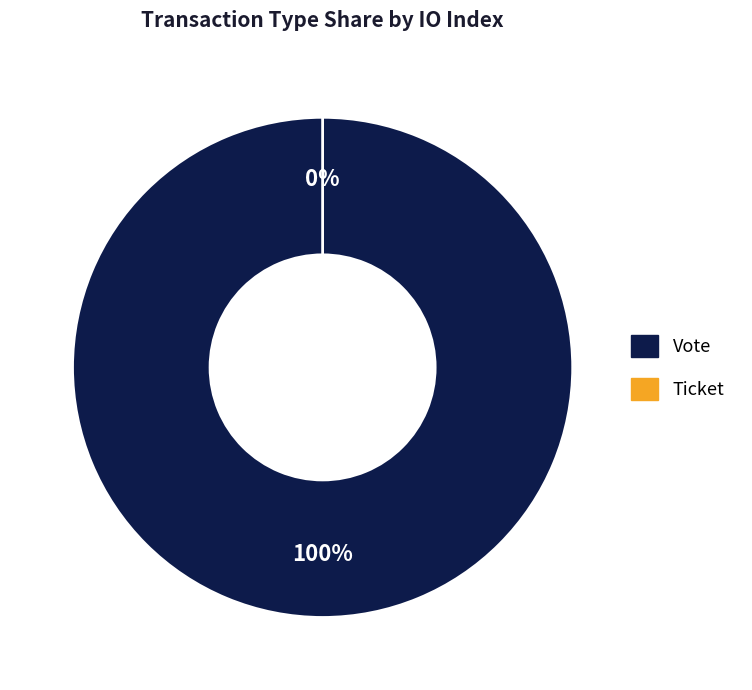

What is the smallest slice in the pie chart?

Ticket